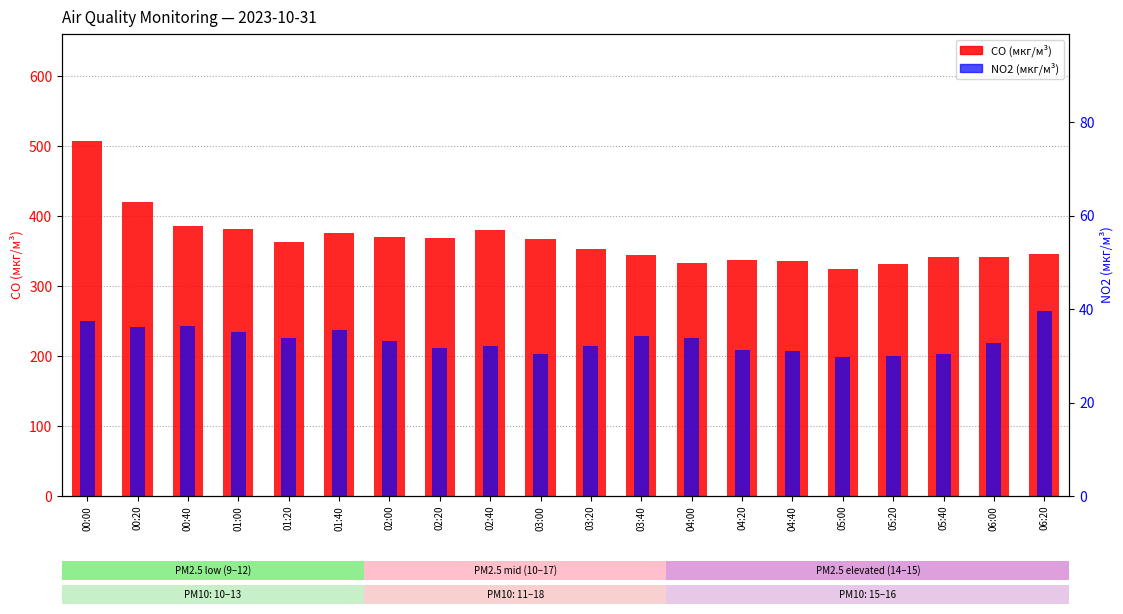

Reading left to right, transcribe all the data shown in this chart.

CO (мкг/м³): 508.3	420.4	385.9	382.2	363.7	375.8	369.8	369.5	380.1	367.2	352.6	344.9	332.9	337.5	335.9	324.8	331.7	341.9	342.4	345.9
NO2 (мкг/м³): 37.6	36.1	36.4	35.1	33.8	35.5	33.2	31.7	32.1	30.4	32.1	34.3	33.8	31.2	31.0	29.7	30.0	30.3	32.8	39.6